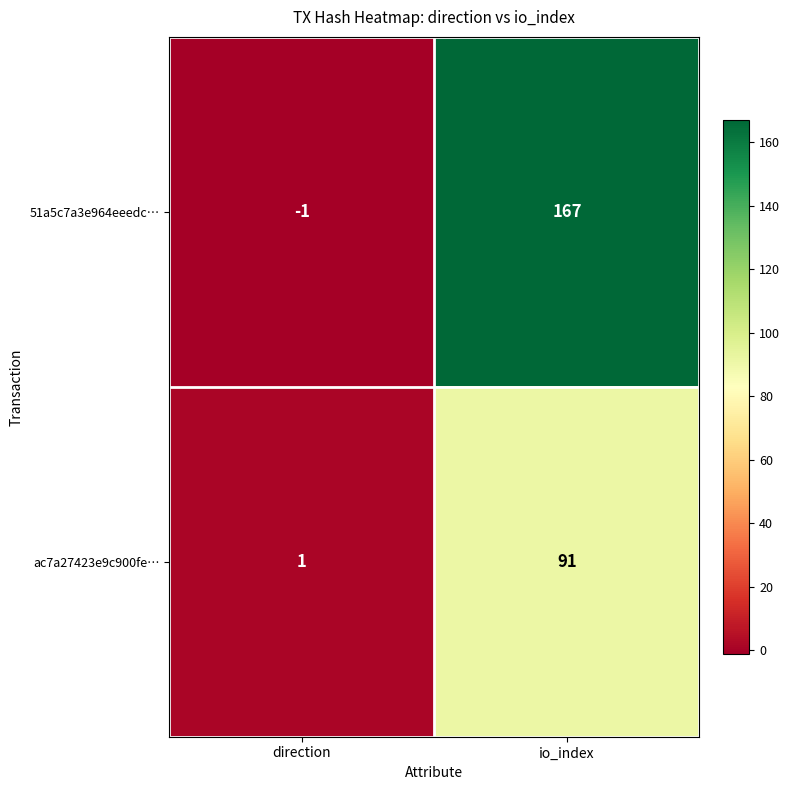

What is the sum of the 51a5c7a3e964eeedc… values at io_index and direction?

166